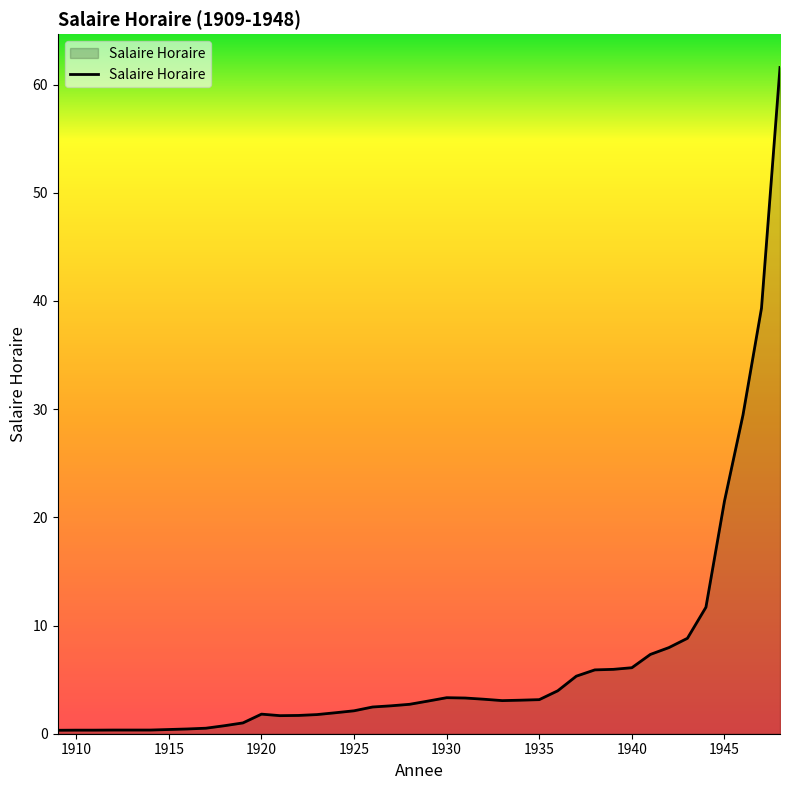

Does the chart display data point markers on the line(s)?

No